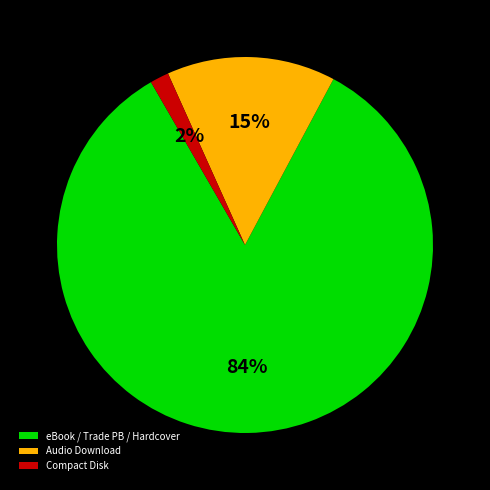

Between Audio Download and eBook / Trade PB / Hardcover, which is larger?

eBook / Trade PB / Hardcover